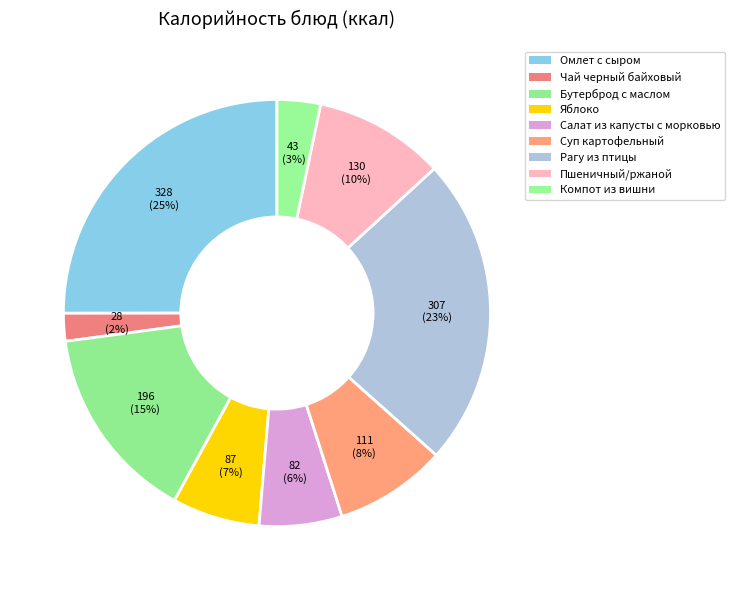

Is there any slice that represents more than half of the pie?

No